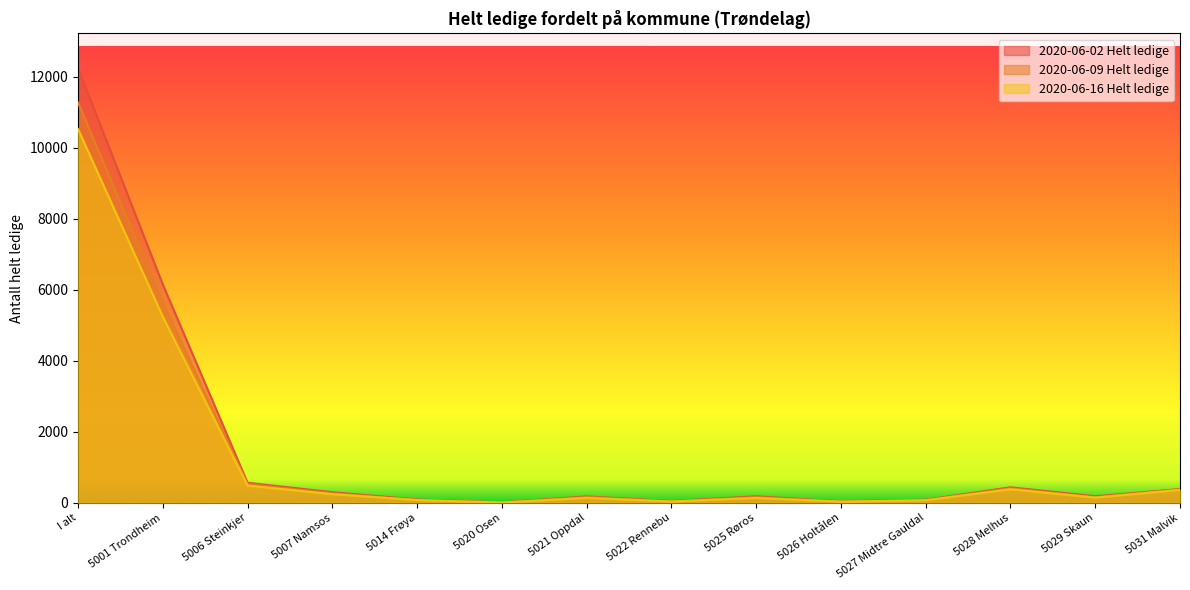

List the labels in order of 2020-06-02 Helt ledige value, smallest first.

5020 Osen, 5026 Holtålen, 5022 Rennebu, 5027 Midtre Gauldal, 5014 Frøya, 5021 Oppdal, 5025 Røros, 5029 Skaun, 5007 Namsos, 5031 Malvik, 5028 Melhus, 5006 Steinkjer, 5001 Trondheim, I alt